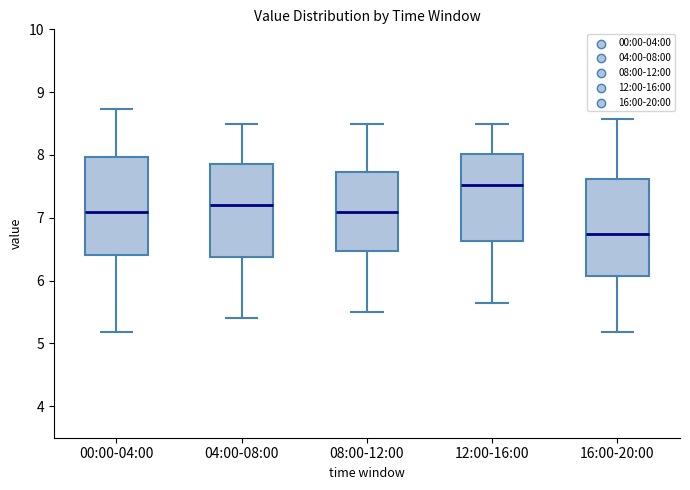

Reading left to right, read every box against the y-axis: the position of its median line, the range the box covers, and the ends of its whiskers. The values are not printed on the chart, so give them approximately, as read against the axis.

00:00-04:00: median 7.1, box 6.4 to 8.0, whiskers 5.2 to 8.7
04:00-08:00: median 7.2, box 6.4 to 7.9, whiskers 5.4 to 8.5
08:00-12:00: median 7.1, box 6.5 to 7.7, whiskers 5.5 to 8.5
12:00-16:00: median 7.5, box 6.6 to 8.0, whiskers 5.7 to 8.5
16:00-20:00: median 6.8, box 6.1 to 7.6, whiskers 5.2 to 8.6